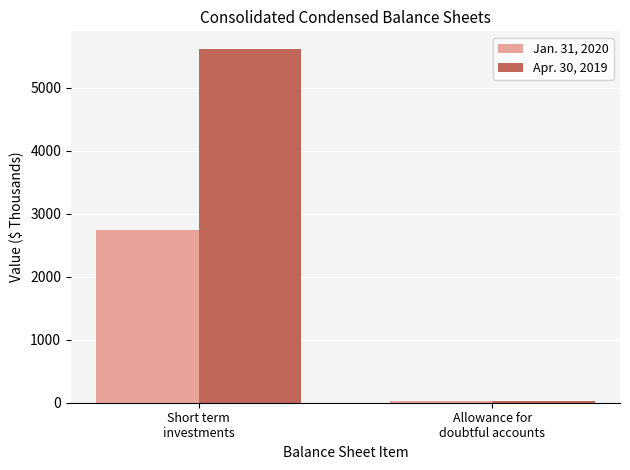

What is the value of the Jan. 31, 2020 bar at the 2nd from the left?

22